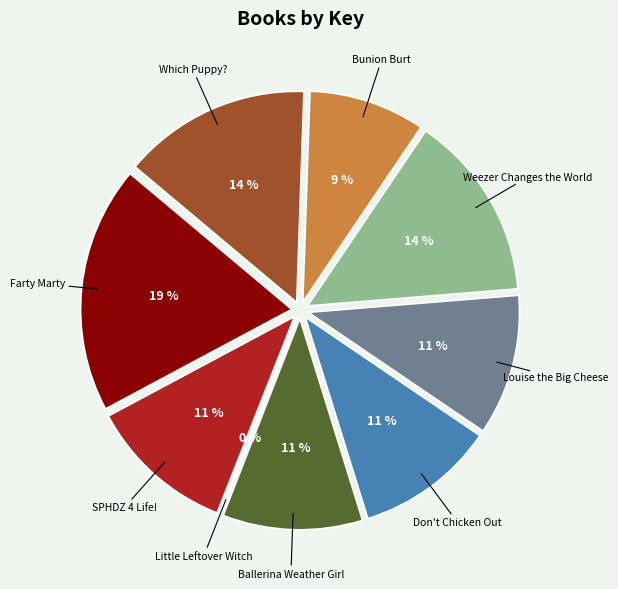

Is there a majority slice in this chart?

No